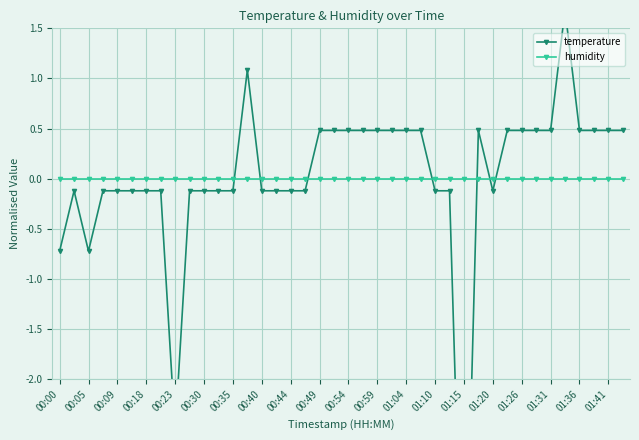

Does the chart display data point markers on the line(s)?

Yes